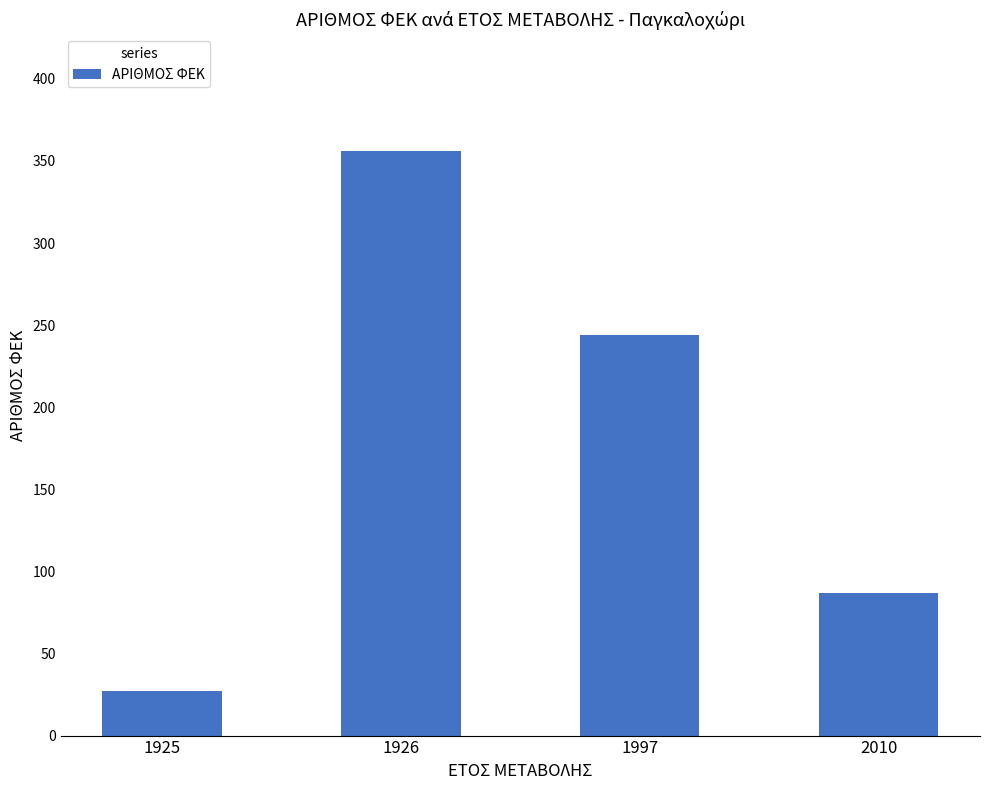

What is the difference between the maximum and minimum values?

329